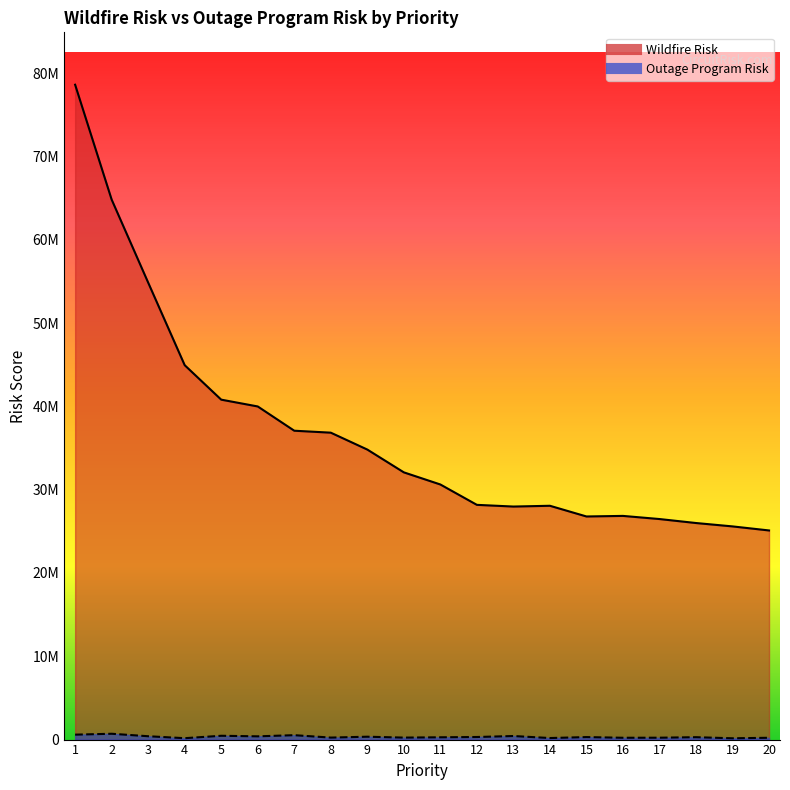

True or false: Wildfire Risk has a value of 44671994 at 18.

False